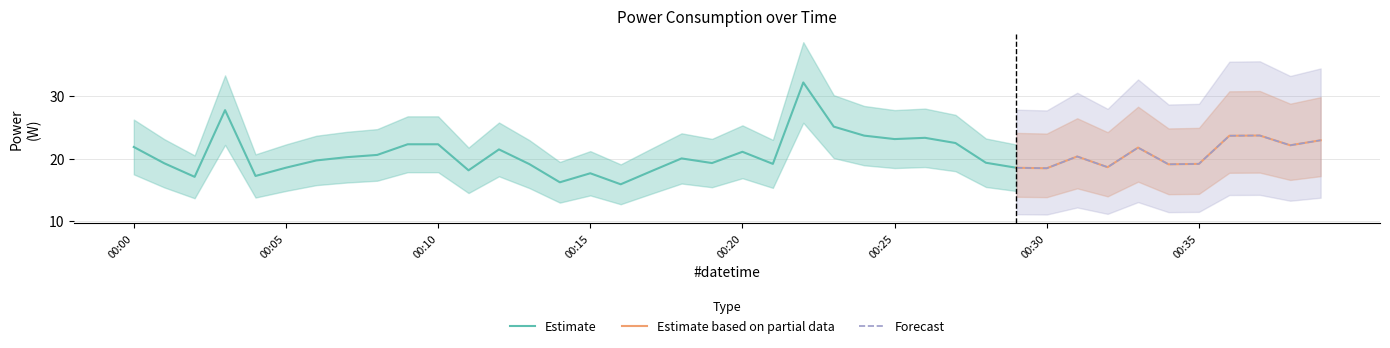

At which category does the data reach its first local peak?

2023-08-04T00:03:00